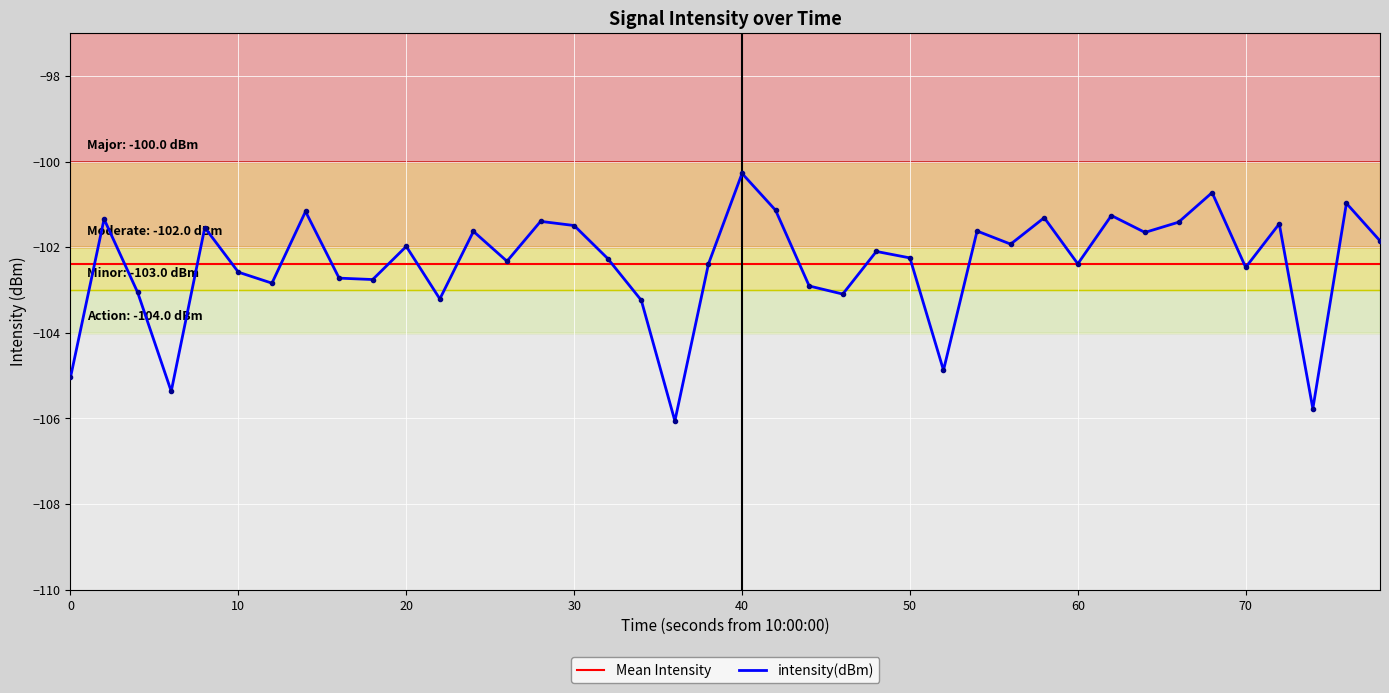

What is the minimum value for intensity(dBm)?

-106.1